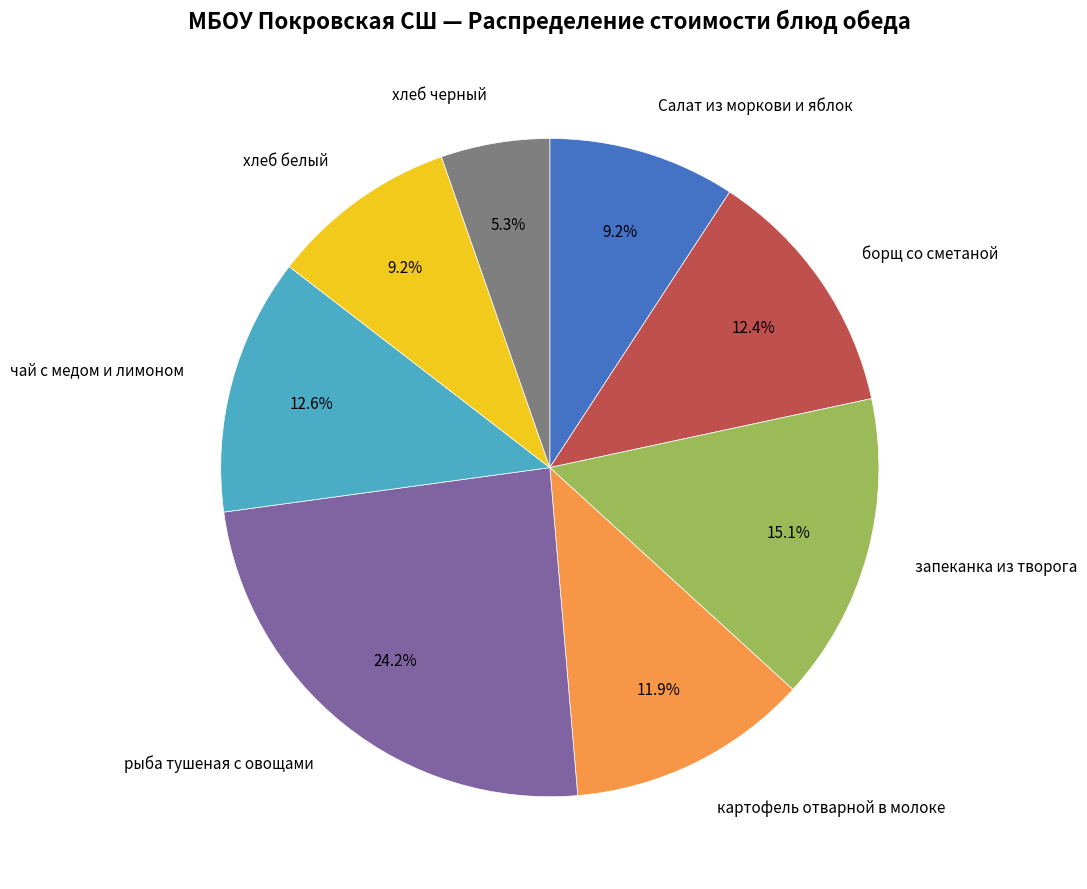

Does any single category account for the majority?

No